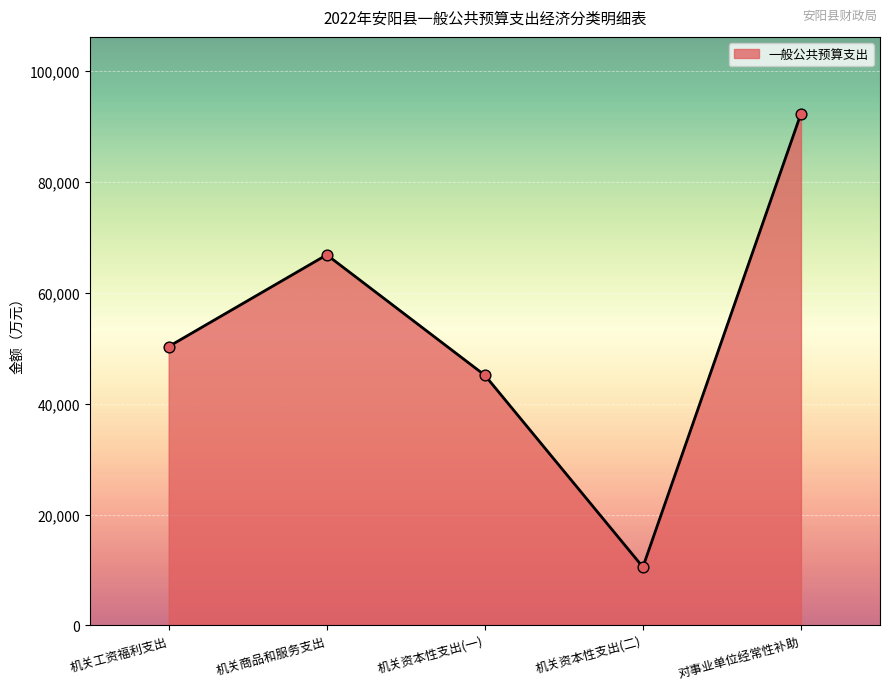

Between 对事业单位经常性补助 and 机关工资福利支出, which is larger?

对事业单位经常性补助